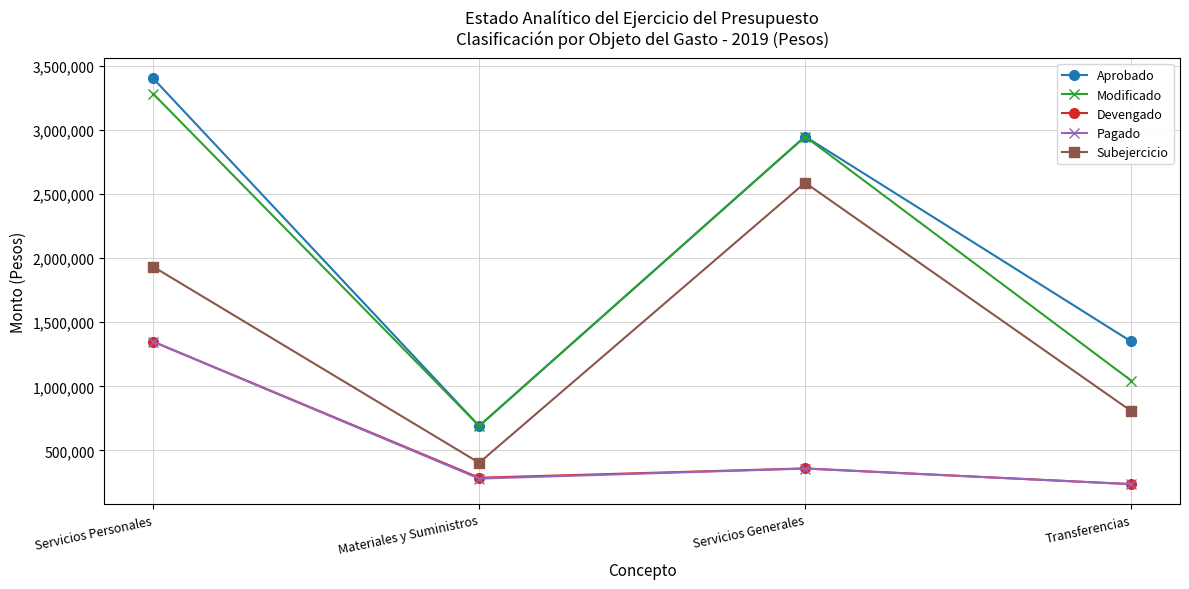

True or false: Devengado and Modificado cross at least once.

False